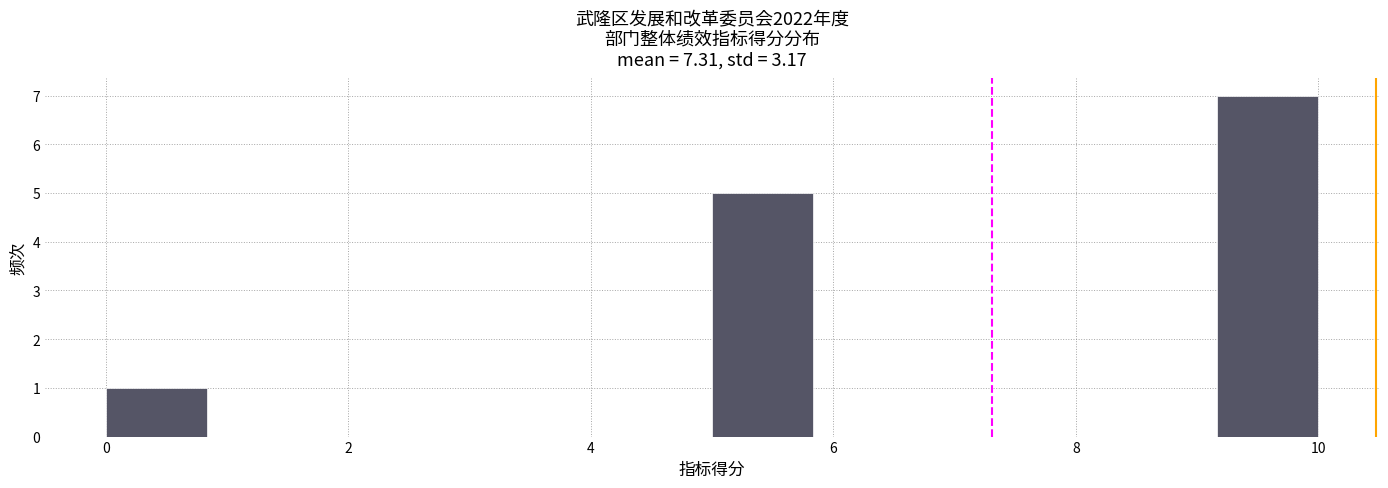

Which range on the x-axis has the tallest bar?

9.2 to 10.0